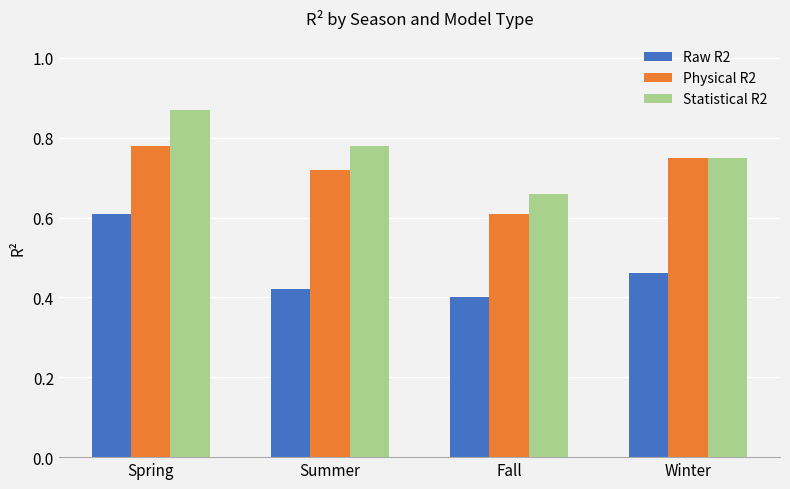

List the series in order of their overall mean, highest first.

Statistical R2, Physical R2, Raw R2